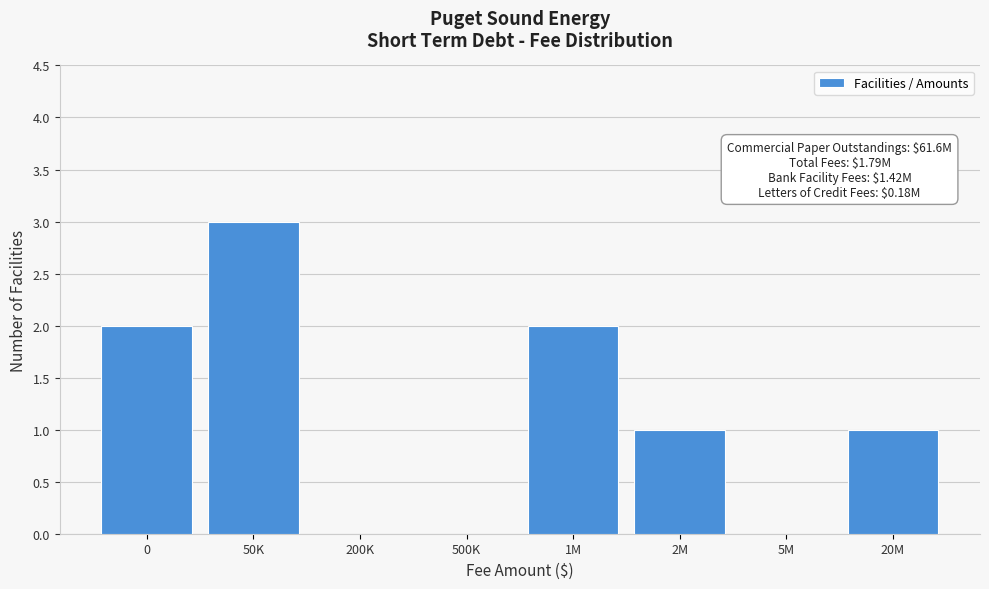

Reading left to right, list all the values displayed in this chart.

0=2	50K=3	200K=0	500K=0	1M=2	2M=1	5M=0	20M=1